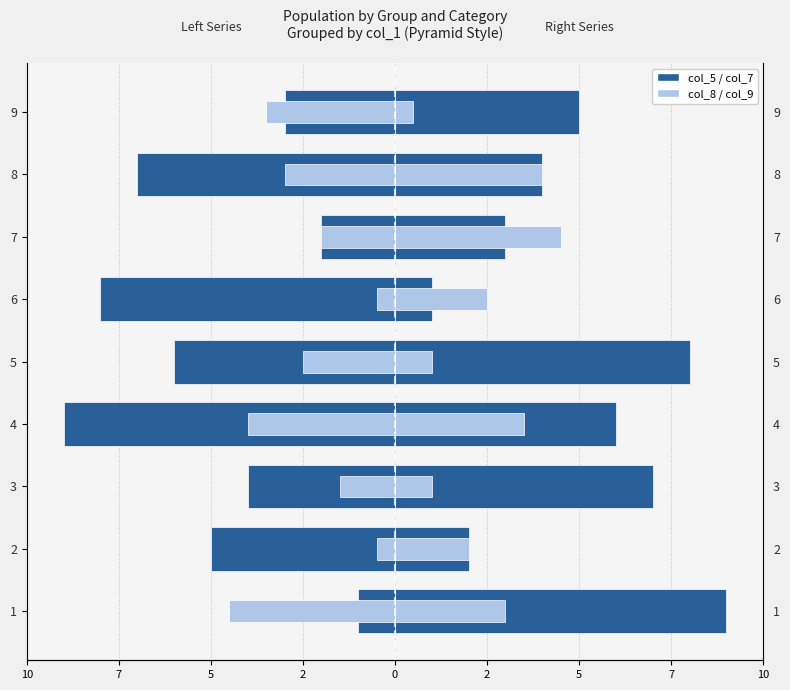

Where is col_9 nearest to the value 2?

2